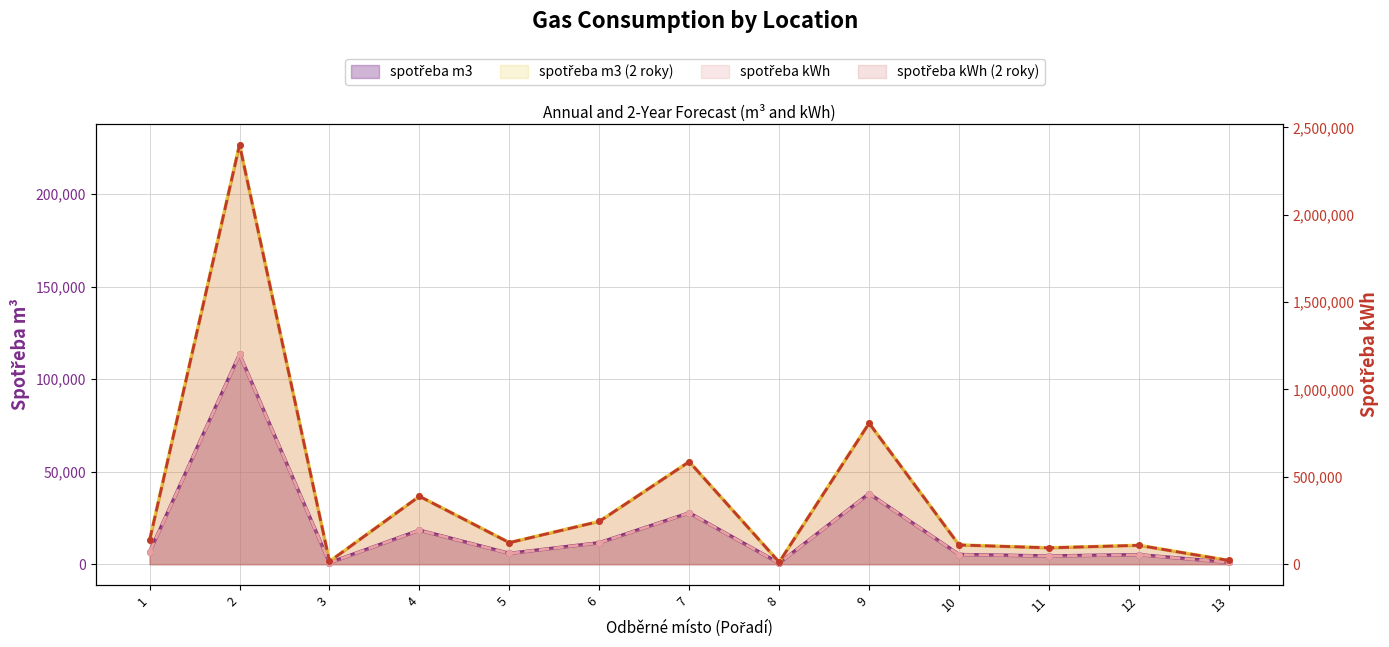

What is the sum of all spotřeba kWh values?

2523940.6